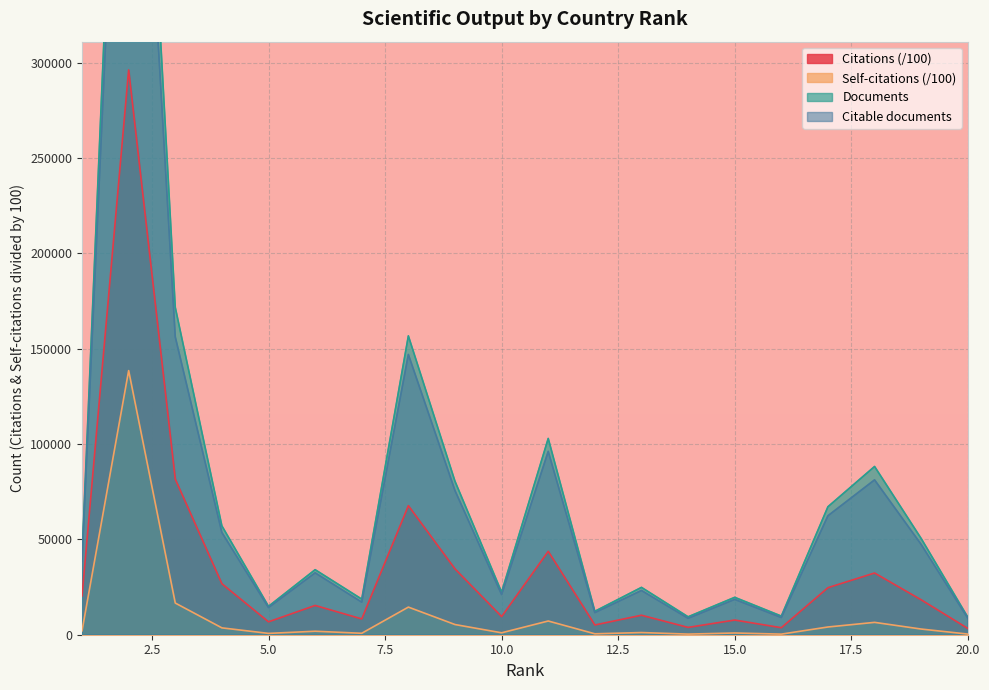

Reading left to right, what are all the values shown in this chart?

Documents: 40920.0	617812.0	171665.0	57079.0	14890.0	34099.0	18668.0	156710.0	80476.0	22324.0	102921.0	12285.0	24824.0	9397.0	19613.0	9773.0	67116.0	88222.0	50440.0	9179.0
Citable documents: 38567.0	577311.0	156200.0	53598.0	14257.0	32455.0	17079.0	146950.0	75590.0	21071.0	96125.0	11593.0	23201.0	8618.0	18530.0	9025.0	62390.0	81199.0	47330.0	8652.0
Citations: 20331.4	296172.0	81567.1	26727.2	6758.3	15352.4	8286.4	67661.7	34503.9	9513.5	43733.8	5113.0	10221.3	3839.2	7694.5	3684.4	24670.0	32365.3	18301.4	3298.2
Self-citations: 2062.1	138495.4	16610.2	3598.5	700.0	1826.7	759.5	14485.1	5341.0	1004.6	7194.0	482.2	1142.2	323.7	909.2	313.2	4055.7	6480.3	2975.4	341.0